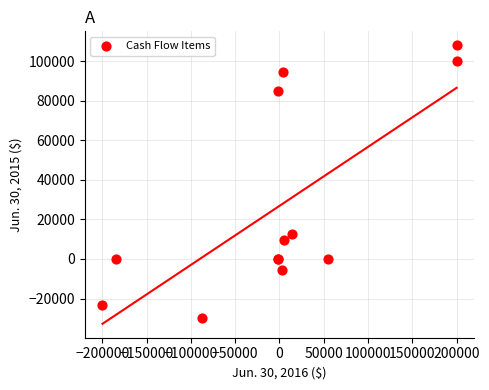

What Y value in the scatter plot is closest to 39048?

12500